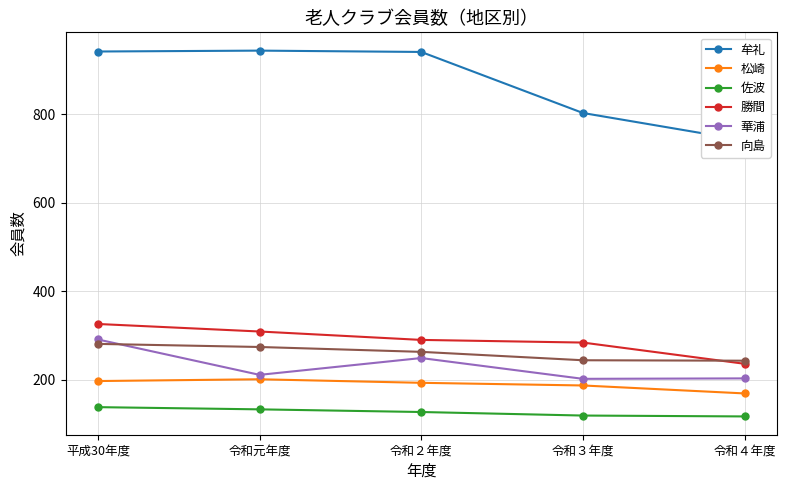

What is the label of the 1st point from the right?

令和４年度